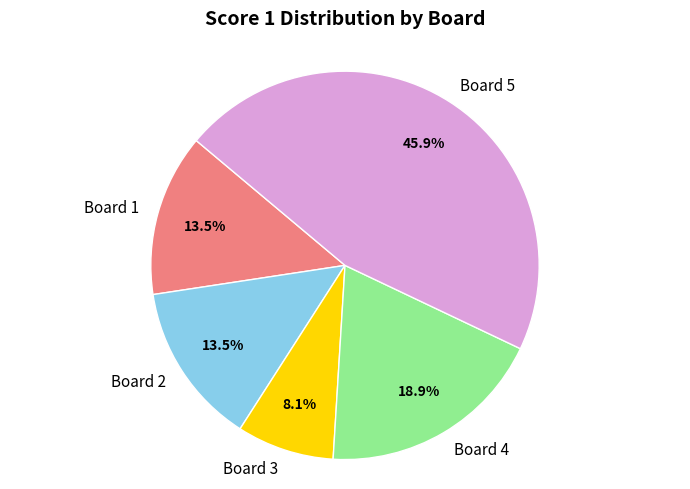

What is the ratio of the value at Board 2 to the value at Board 3?

1.7